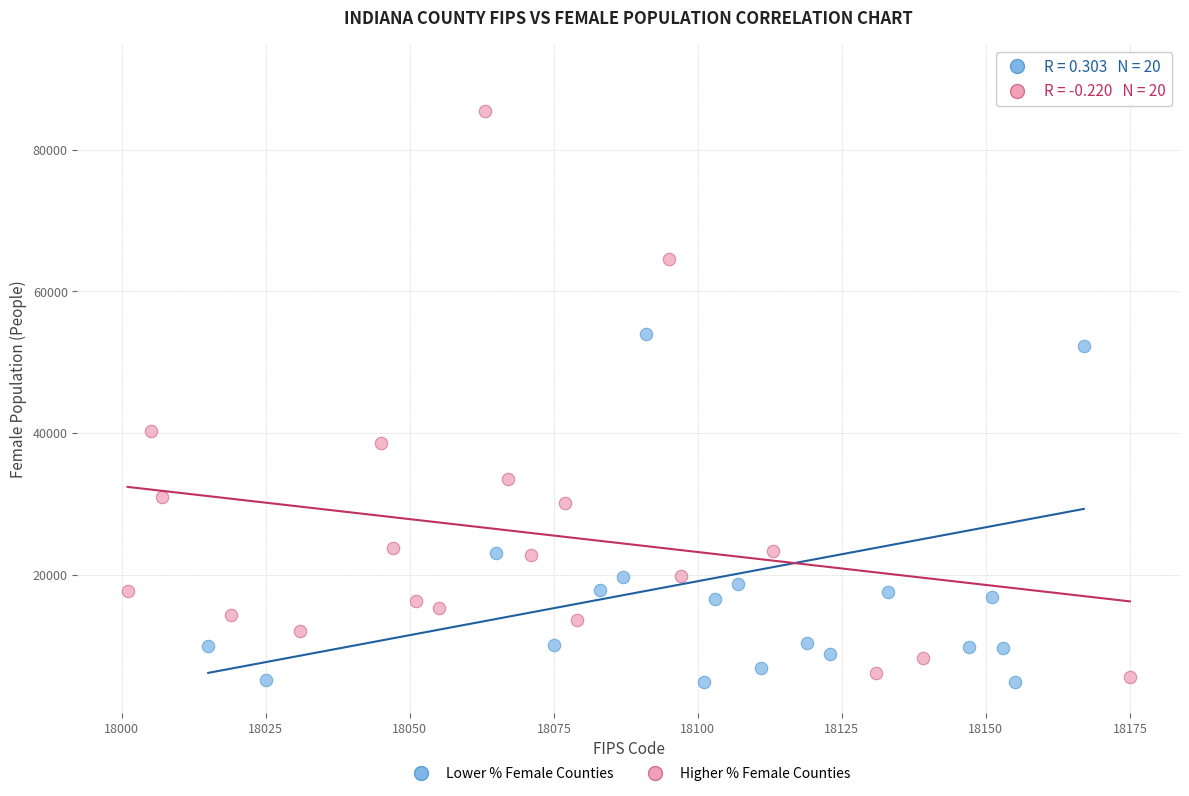

Which series has the largest Y range (max minus min)?

Lower % Female Counties